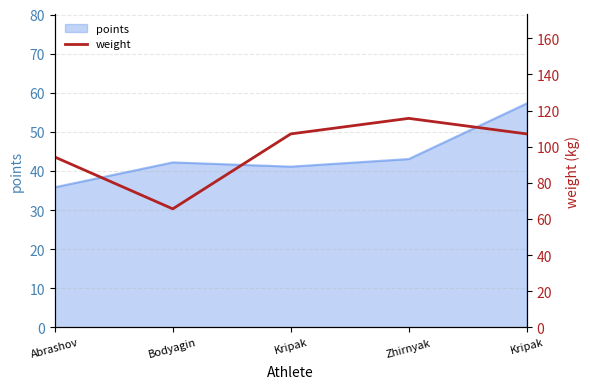

What is the approximate value at Kripak?

107.1